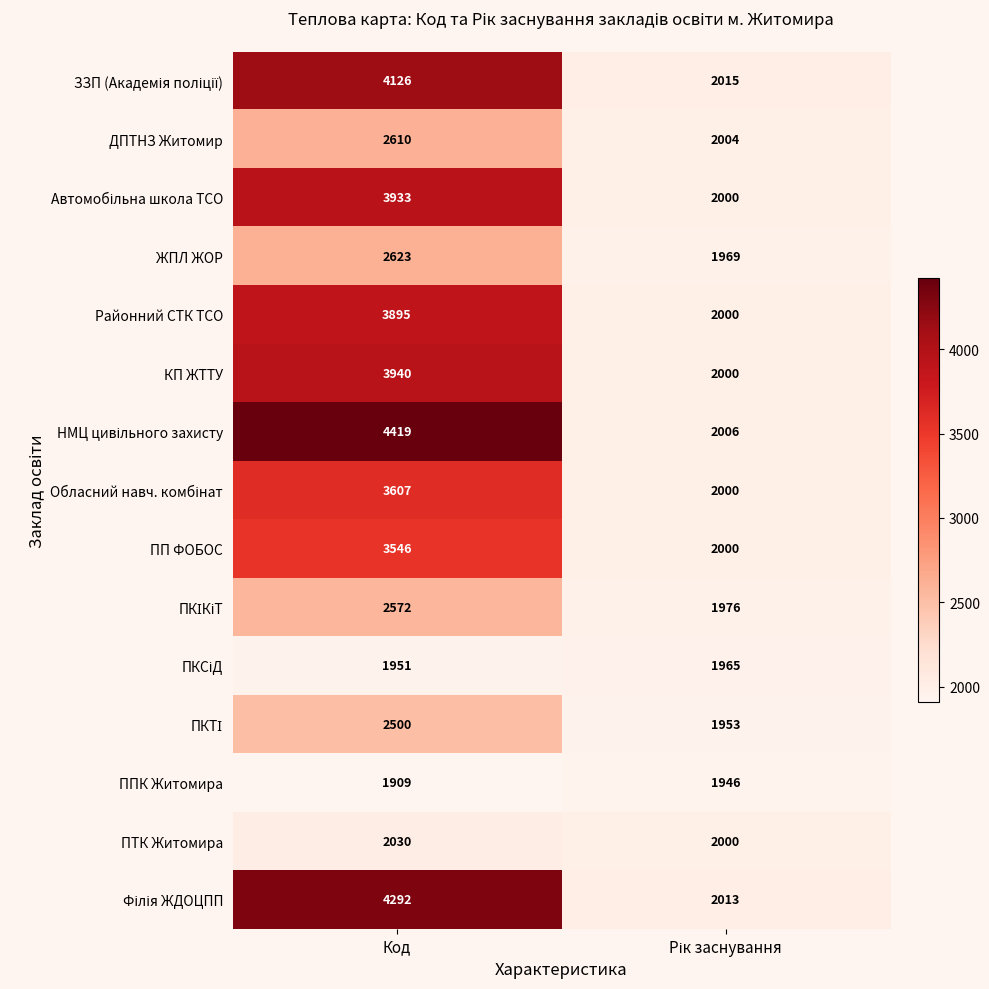

The ППК Житомира series shows 3233 at Код. True or false?

False